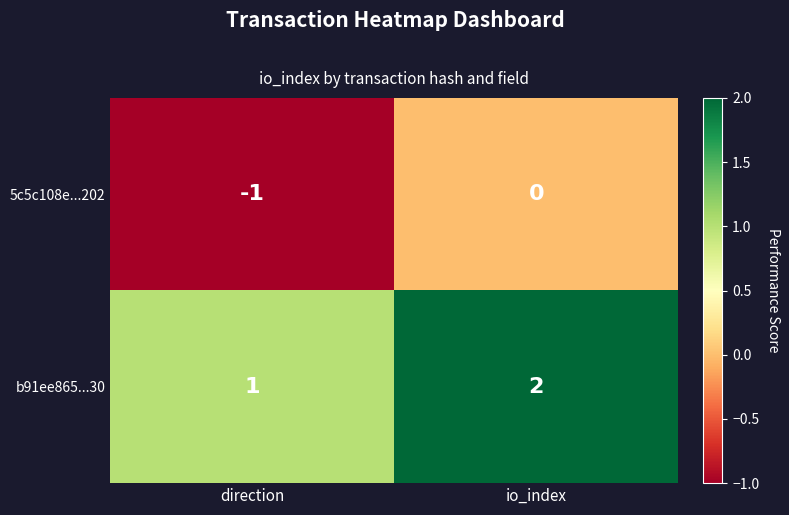

Rank the series at direction from highest to lowest value.

b91ee865...30, 5c5c108e...202